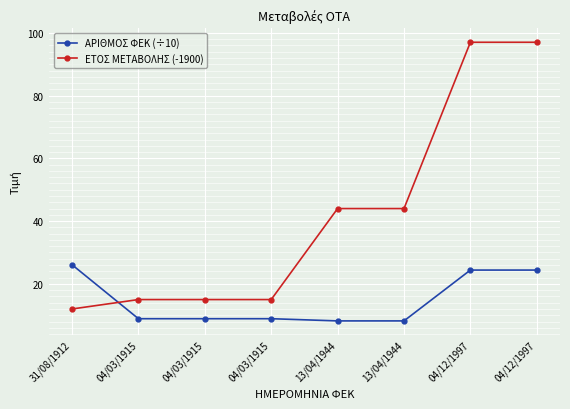

Is this an area chart (filled region under the line)?

No